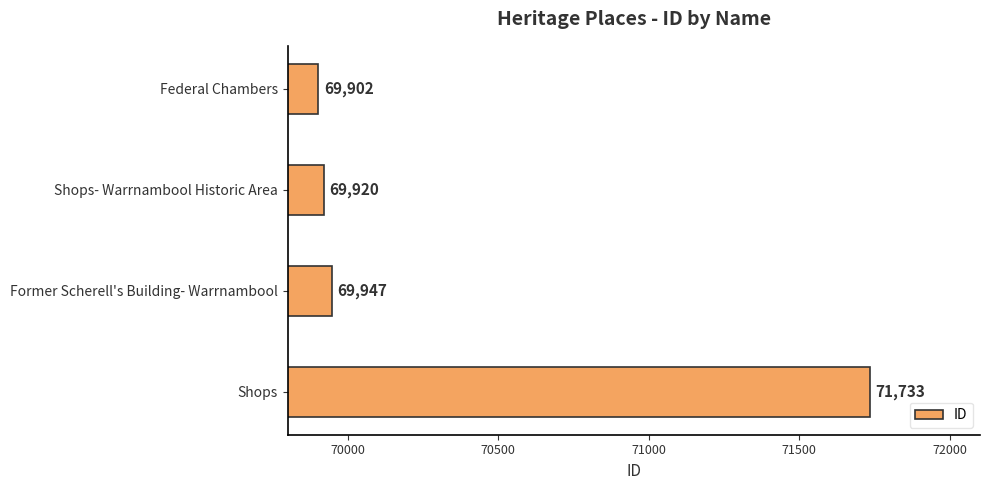

What is the difference between the maximum and minimum values?

1831